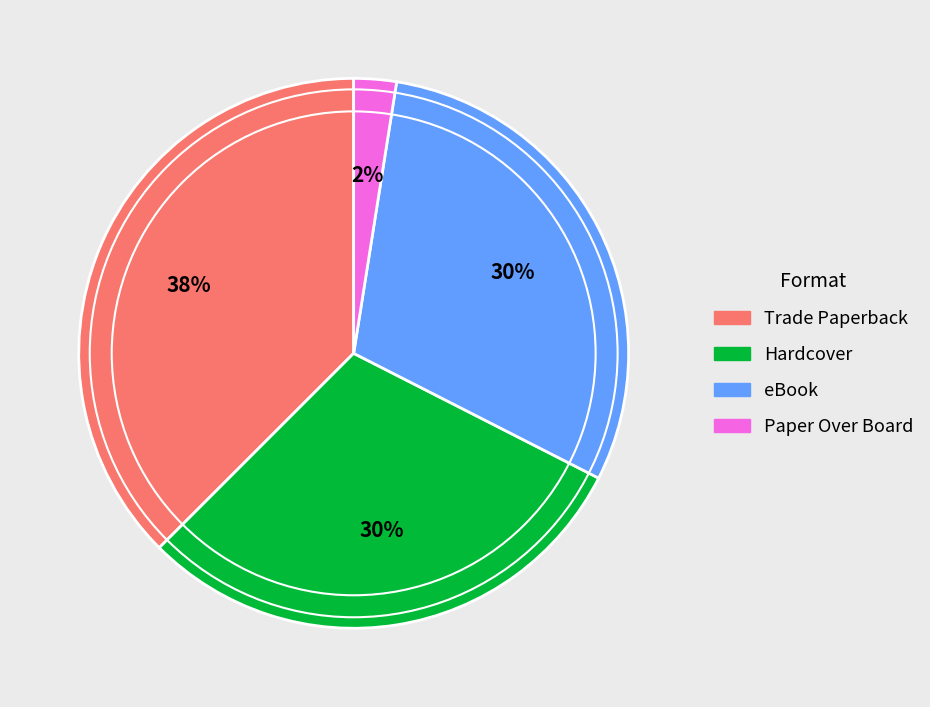

To the nearest percent, what portion does Hardcover represent?

30%